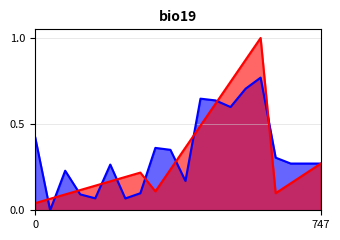

What is the average value of the Scored Points series?

0.3